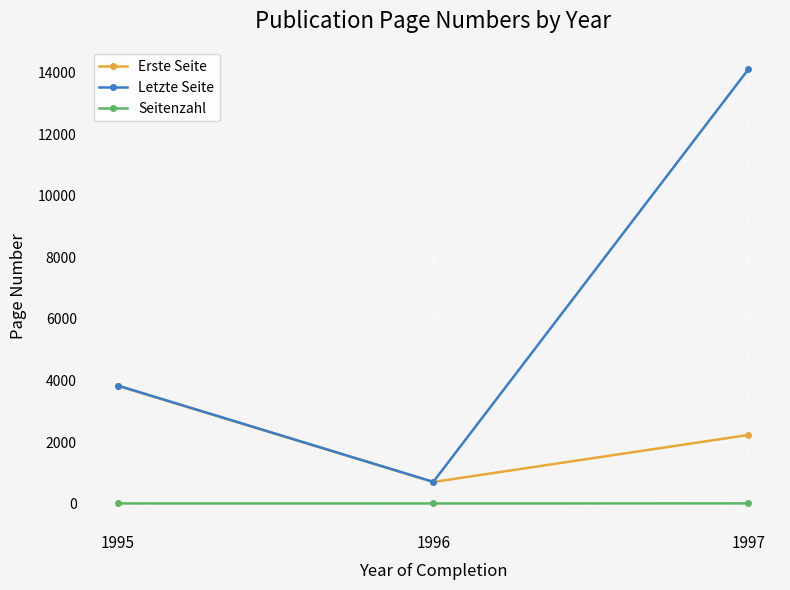

At which label is Erste Seite closest to 2262?

1997